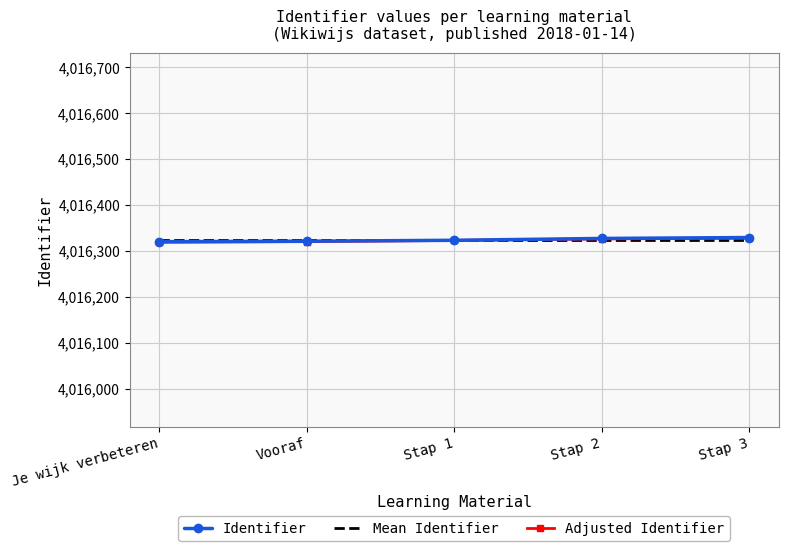

What position from the left is Vooraf?

2